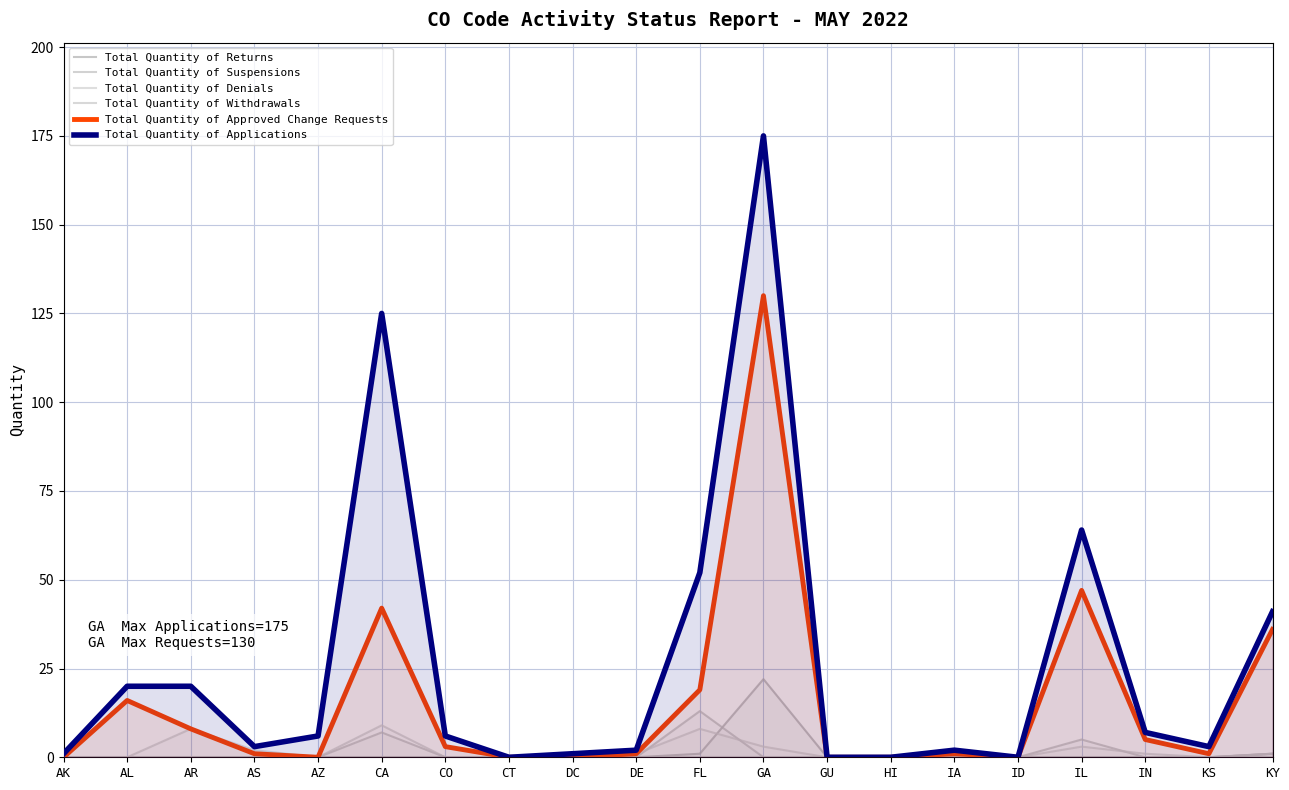

What is the total value across all series at AS?

6